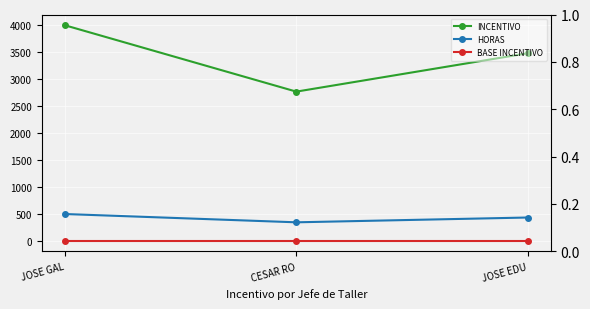

How many lines are shown in the chart?

3